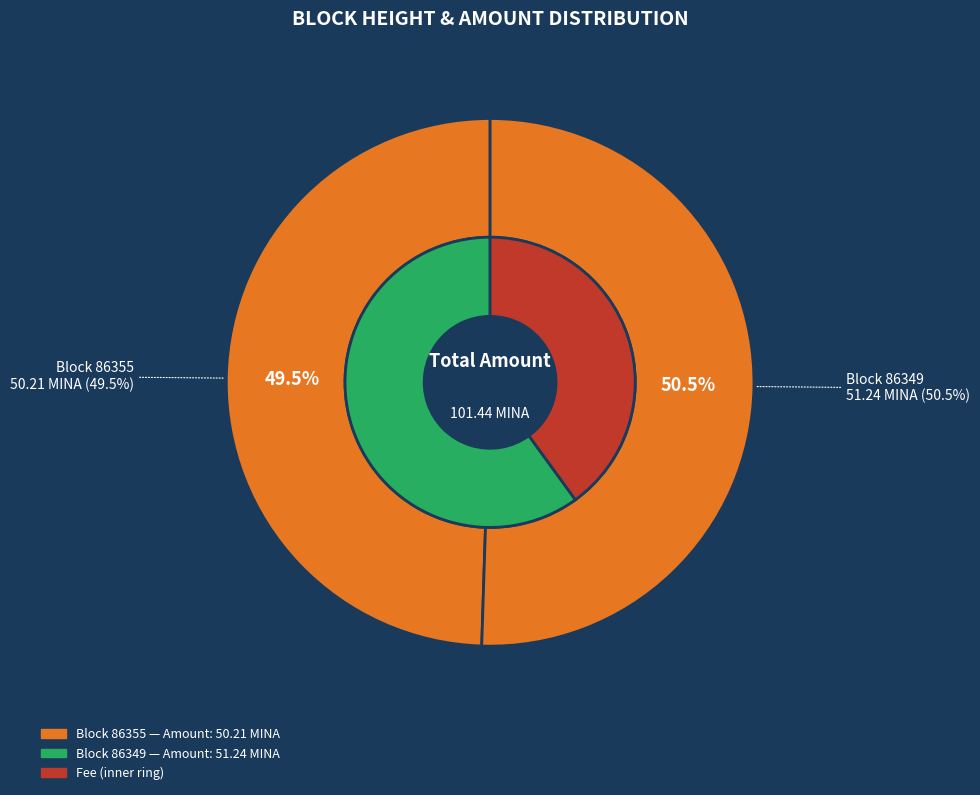

Which category has the biggest portion of the pie?

86349